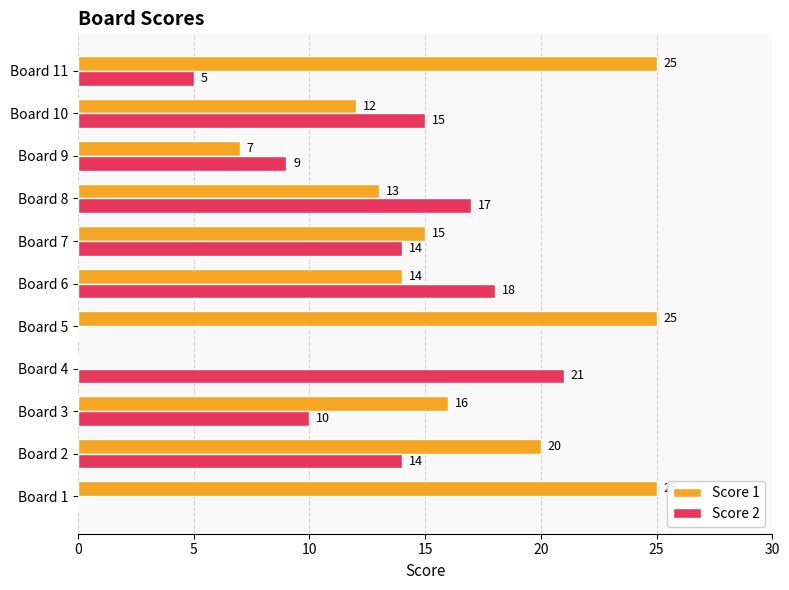

What are all the series names shown in the legend?

Score 1, Score 2